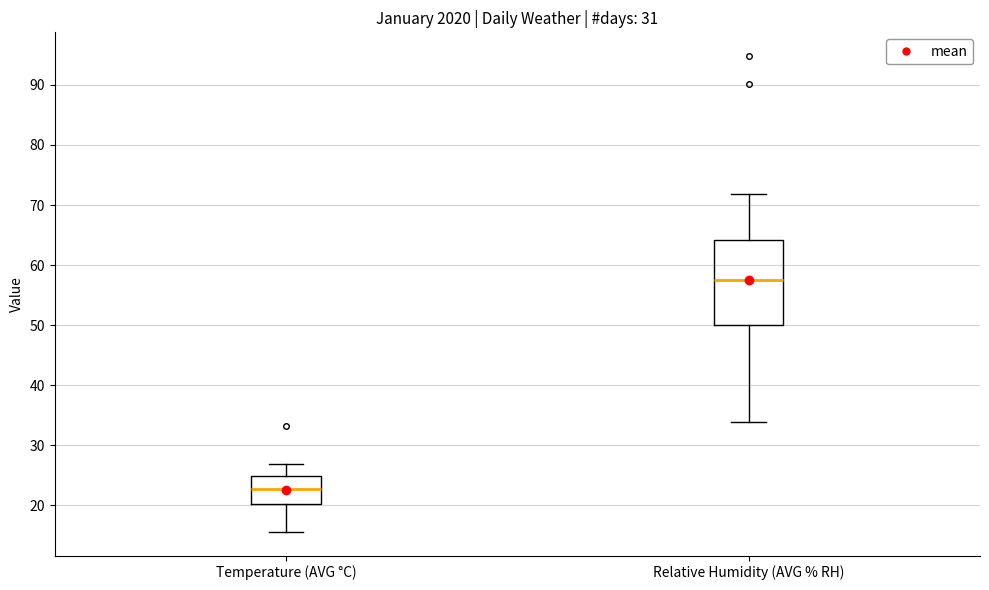

Which box has the highest median line?

Relative Humidity (AVG % RH)